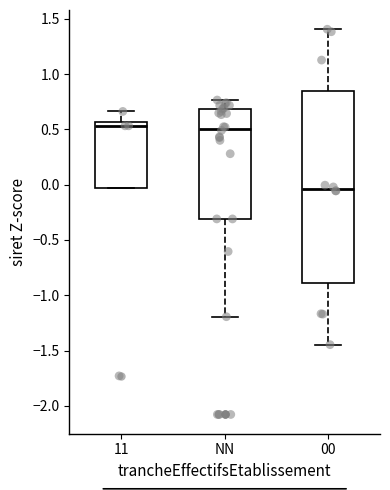

Where does the upper whisker of the box for NN end on the y-axis? The values are not printed on the chart, so give them approximately, as read against the axis.

0.75